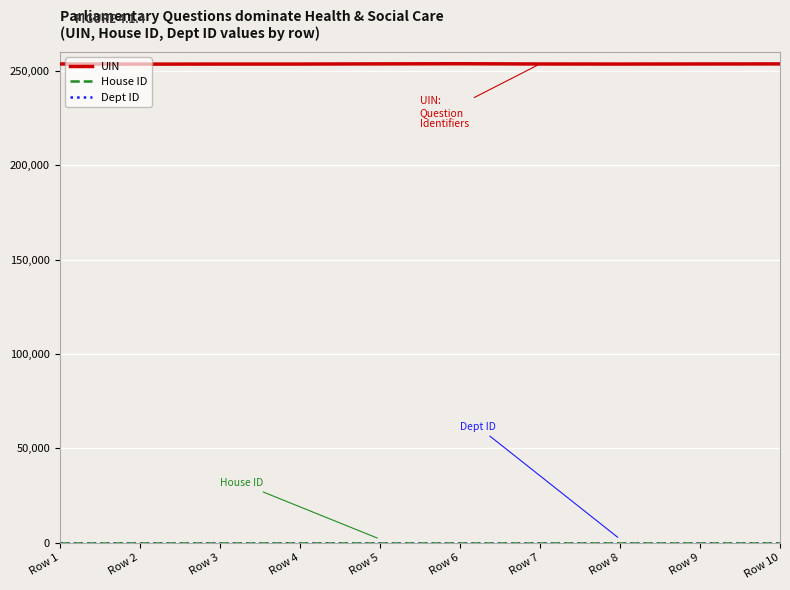

Which series has the largest range (max minus min)?

UIN